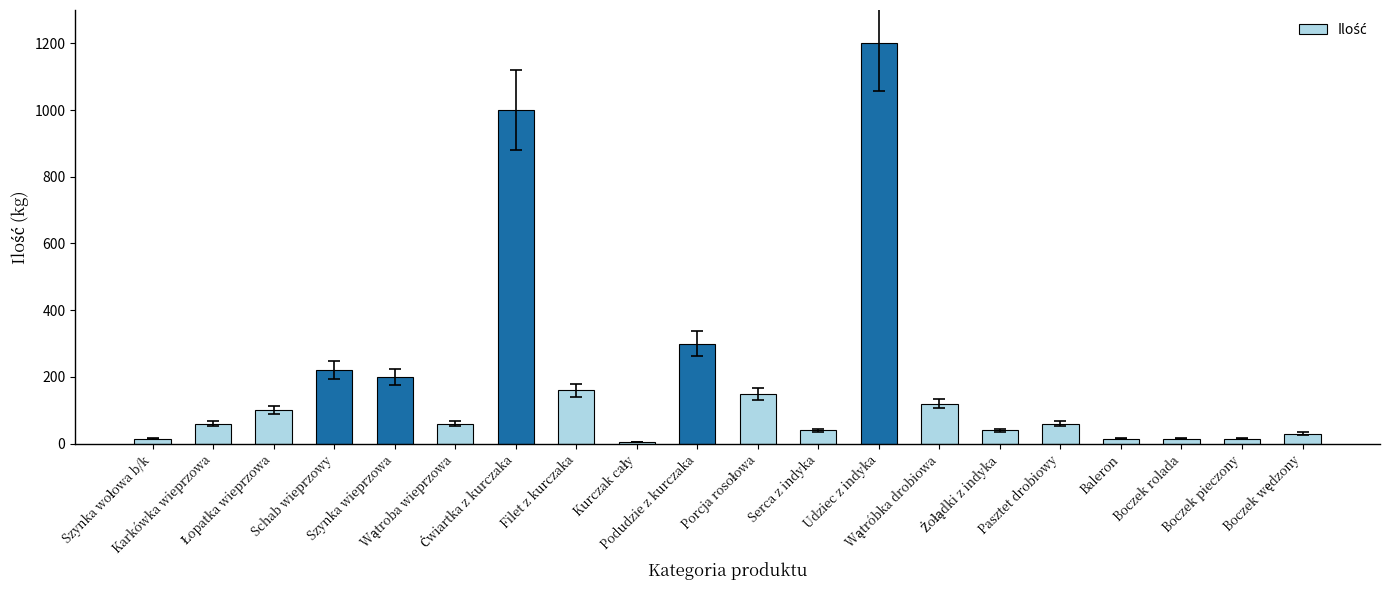

Are the bars grouped side by side (vs. stacked)?

No